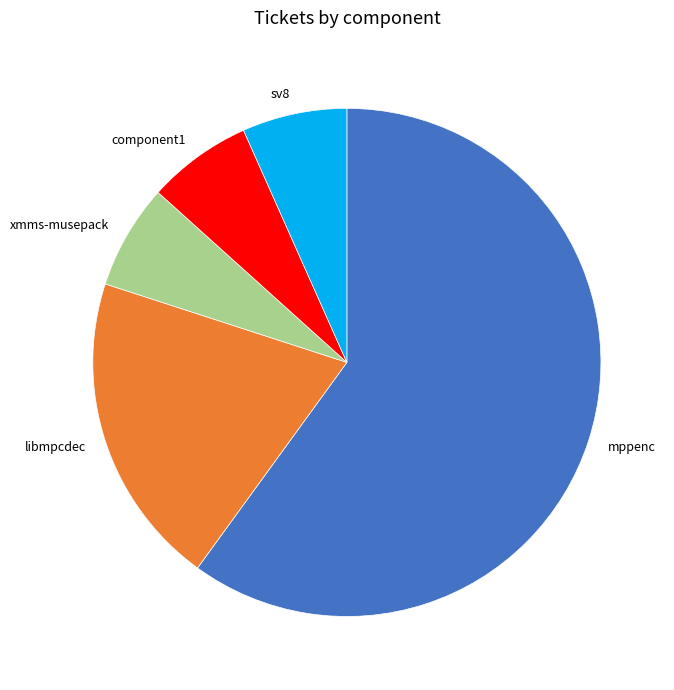

Which category has the biggest portion of the pie?

mppenc